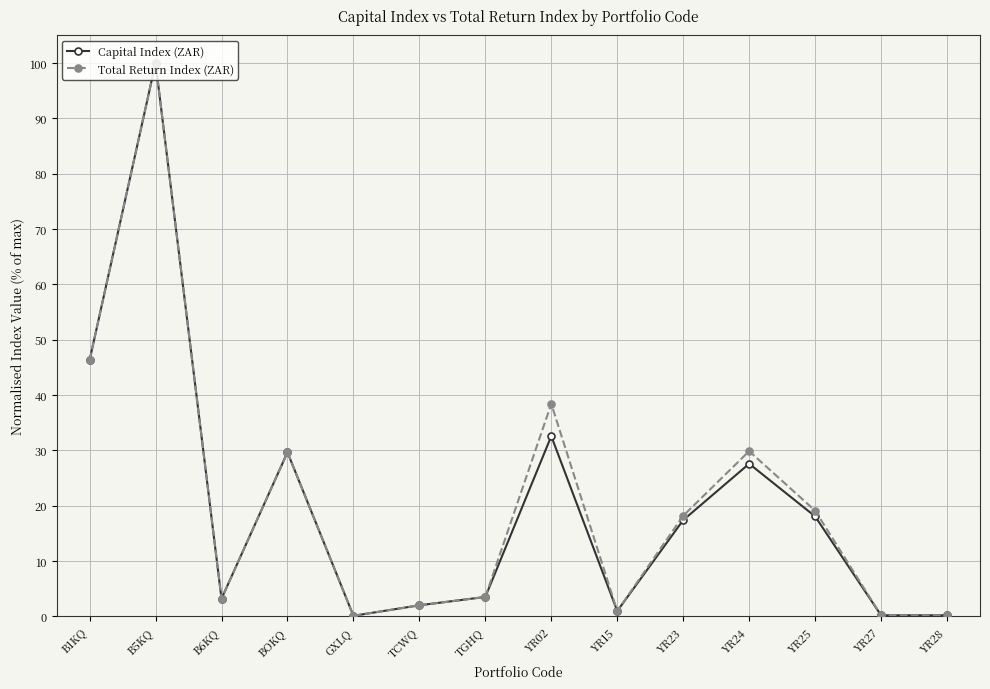

Which label corresponds to the largest value in the chart?

B5KQ